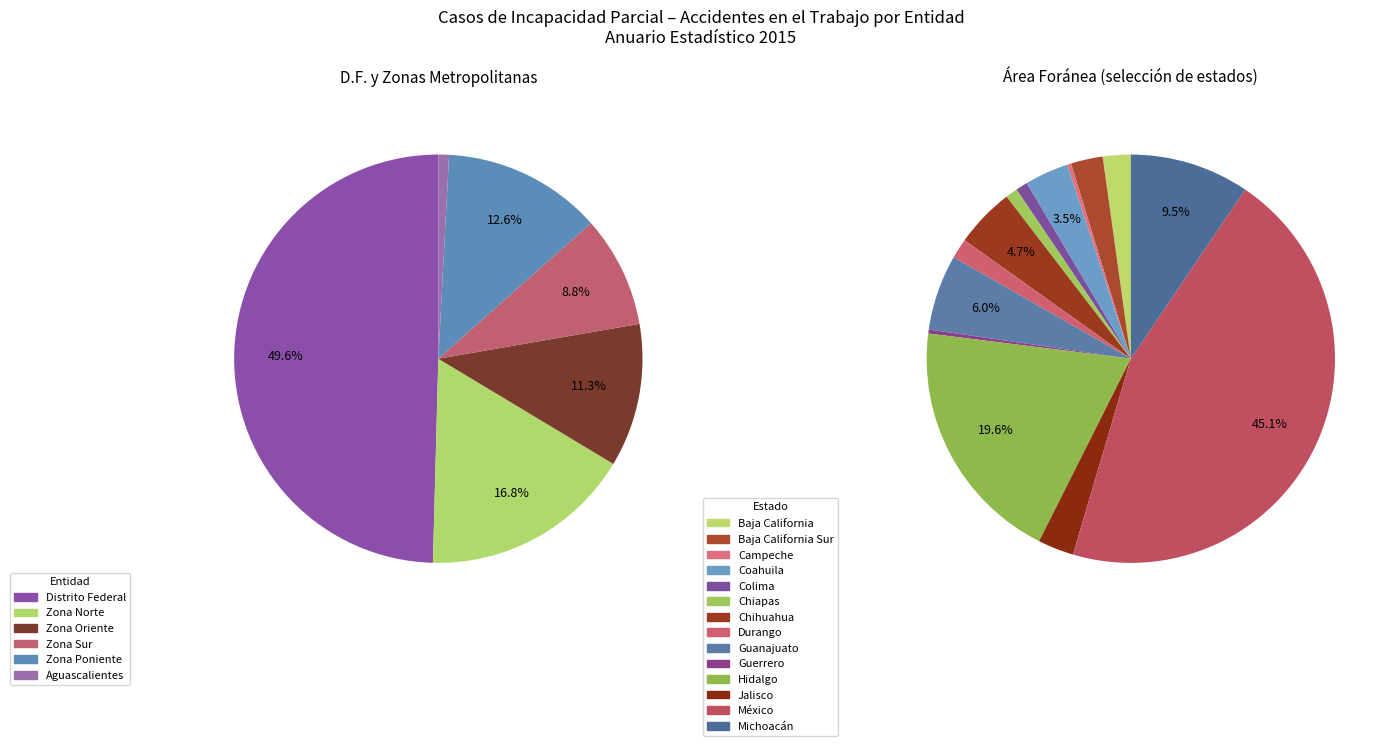

Rank the categories by value from lowest to highest.

Campeche, Guerrero, Aguascalientes, Colima, Chiapas, Durango, Baja California, Baja California Sur, Jalisco, Coahuila, Chihuahua, Guanajuato, Zona Sur, Zona Oriente, Zona Poniente, Michoacán, Zona Norte, Hidalgo, Distrito Federal, México